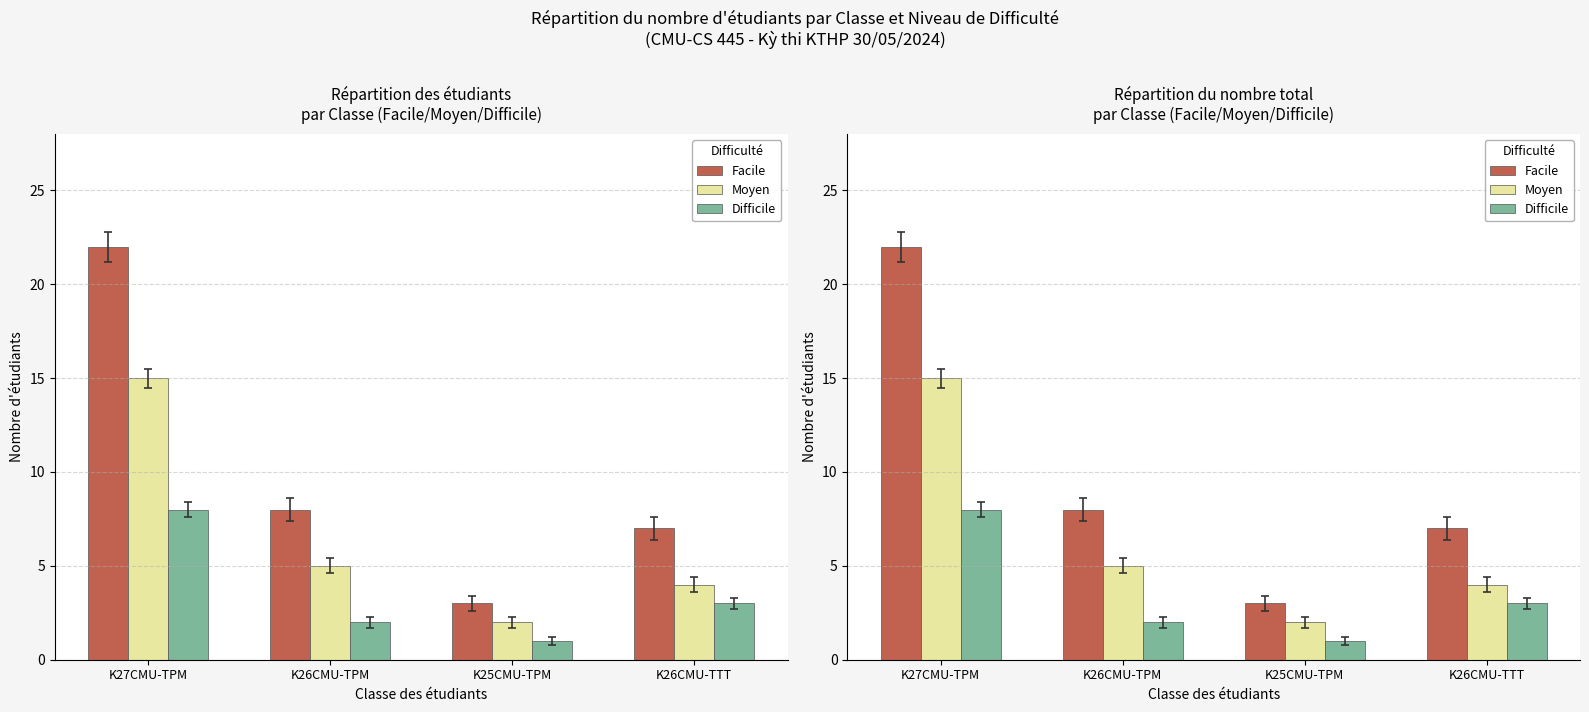

Rank the series by their maximum value, from lowest to highest.

Difficile, Moyen, Facile